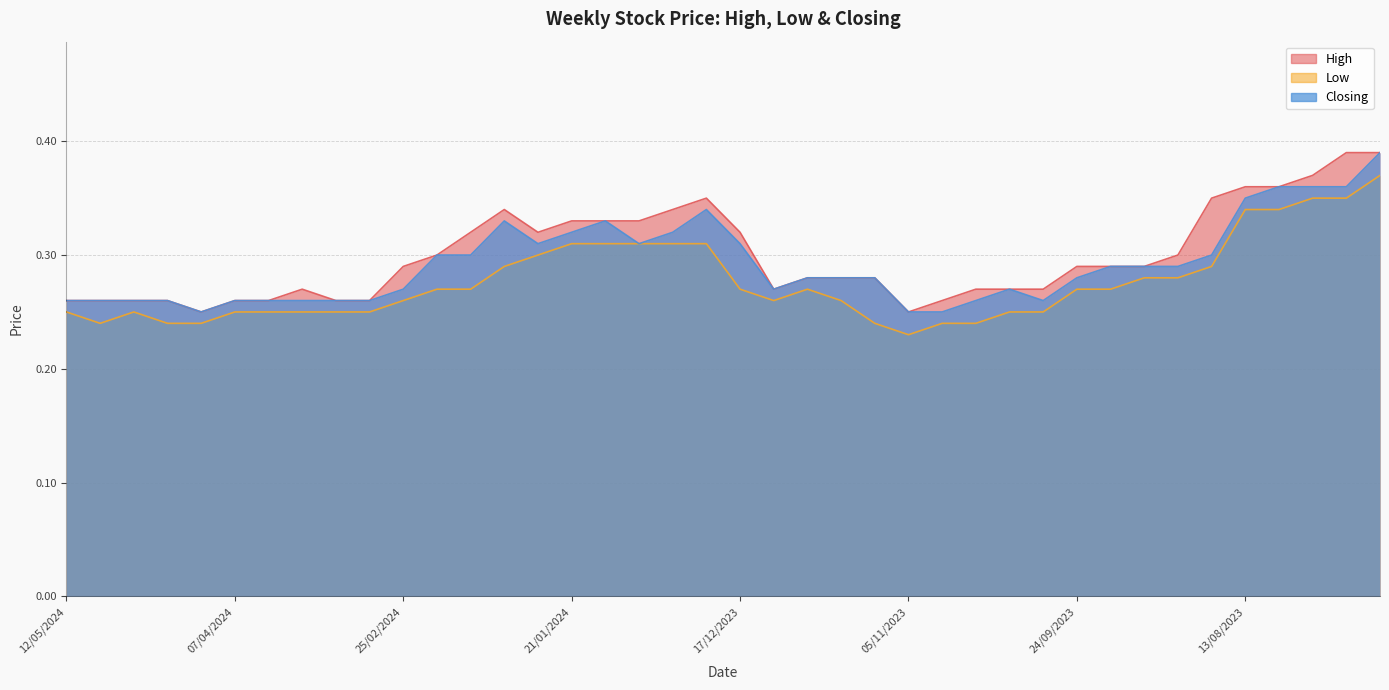

What position from the right is 07/01/2024?

23